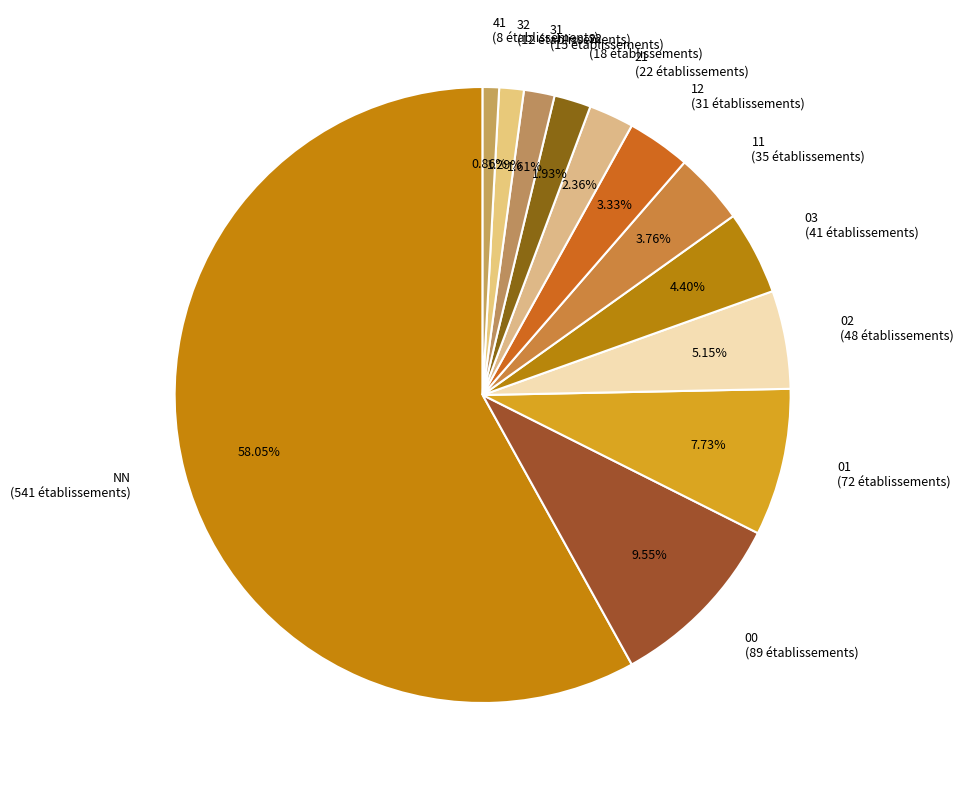

Is it true that 32 is 1% of the pie?

True